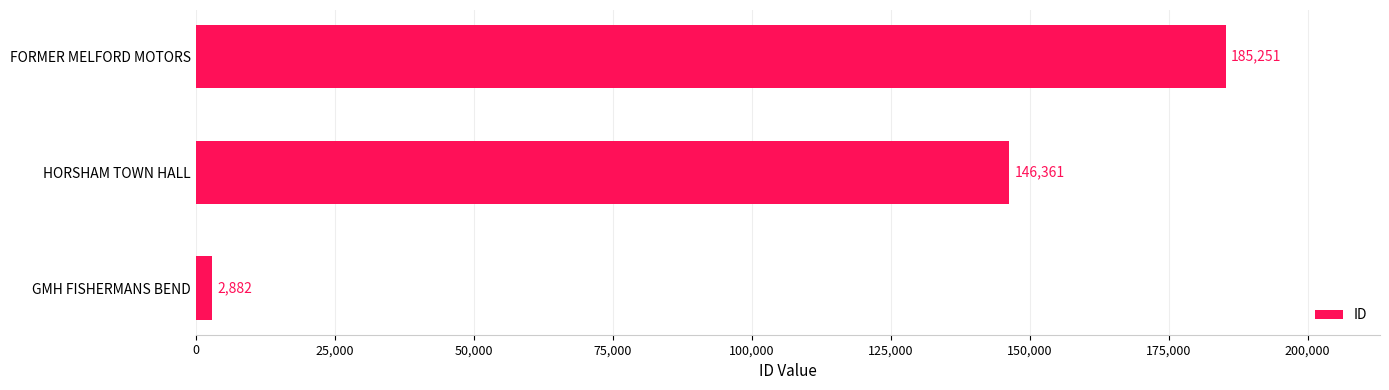

What is the change in value from GMH FISHERMANS BEND to FORMER MELFORD MOTORS?

+182369